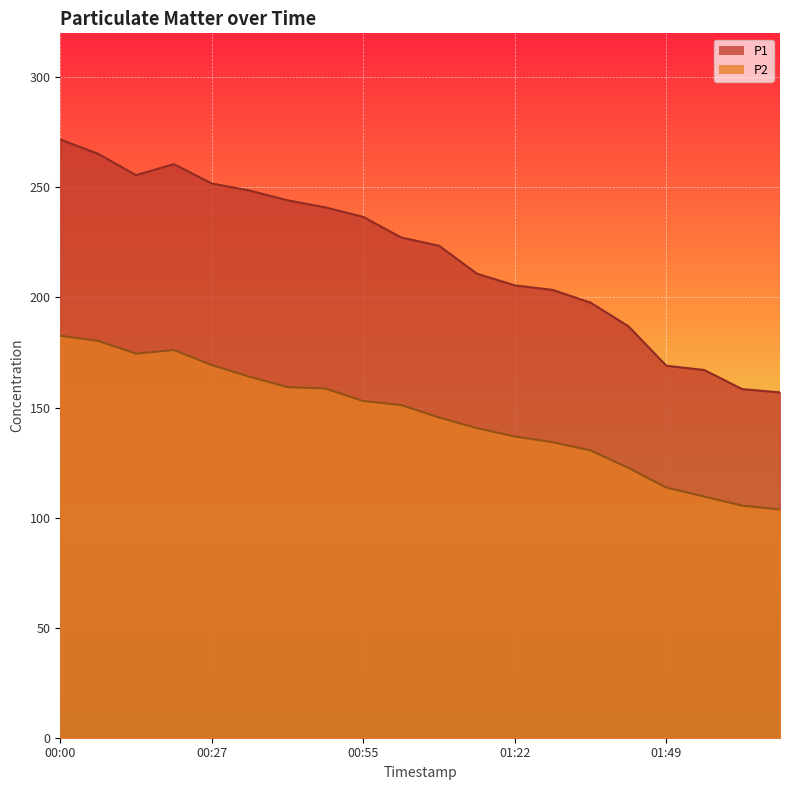

At which label is P2 closest to 143?

01:15